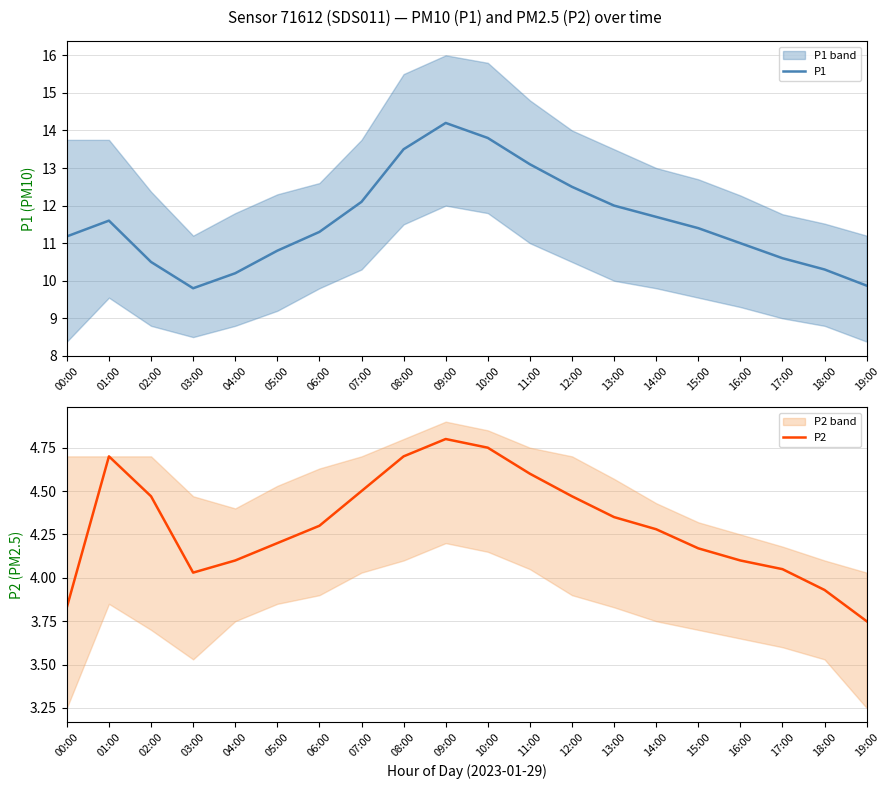

What is the label of the 16th point from the left?

15:00